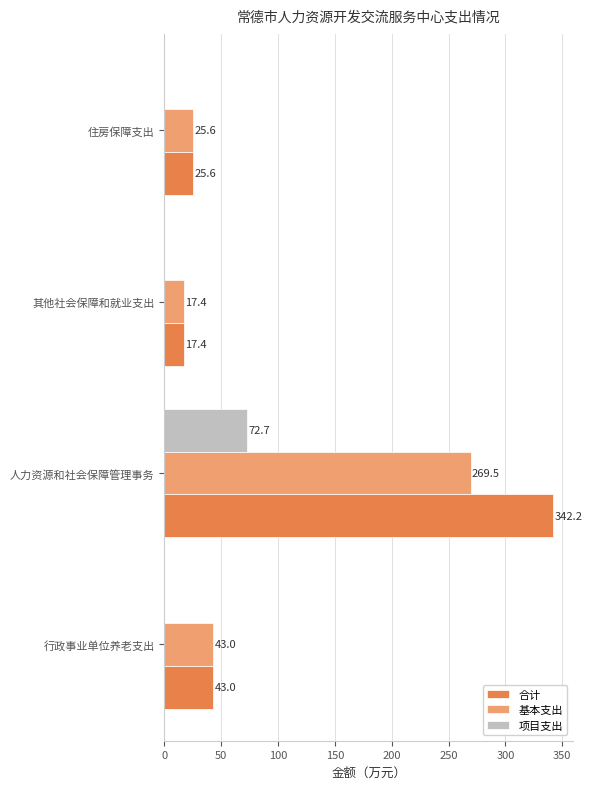

What value does the 基本支出 series have at 行政事业单位养老支出?

43.0